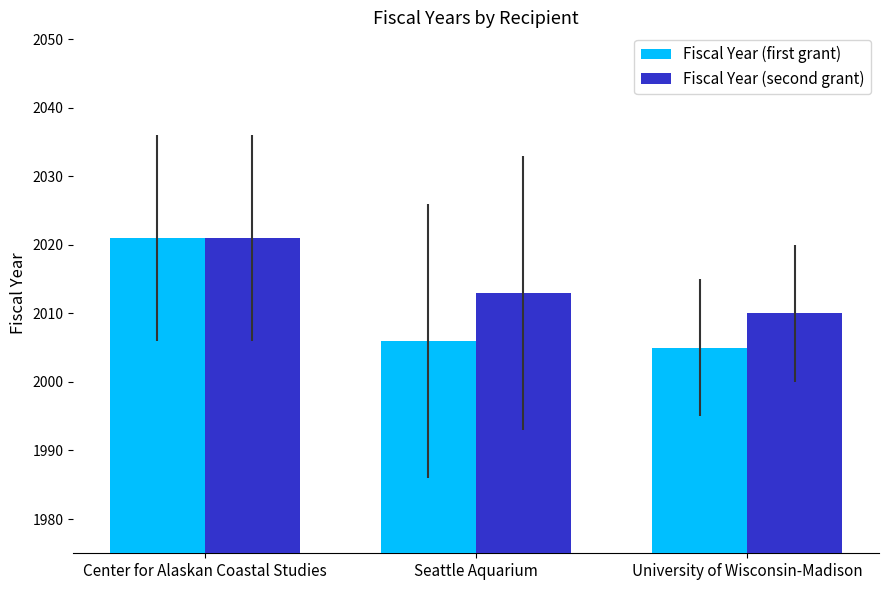

What is the difference between the Fiscal Year (first grant) values at Center for Alaskan Coastal Studies and University of Wisconsin-Madison?

16